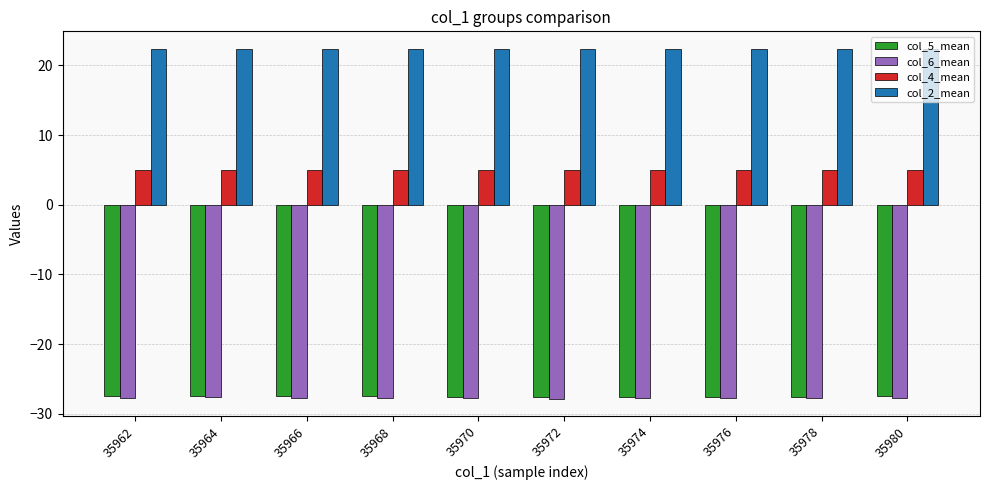

Which series has the largest total across all categories?

col_2_mean